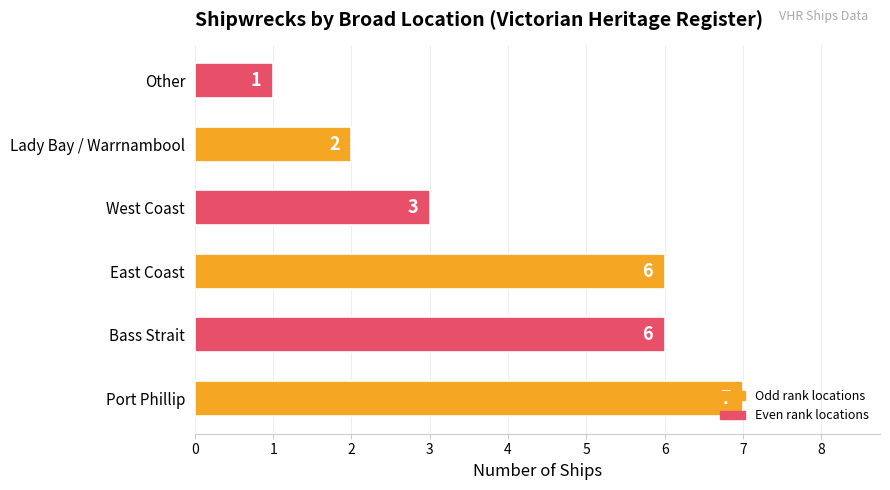

What is the change in value from Port Phillip to West Coast?

-4